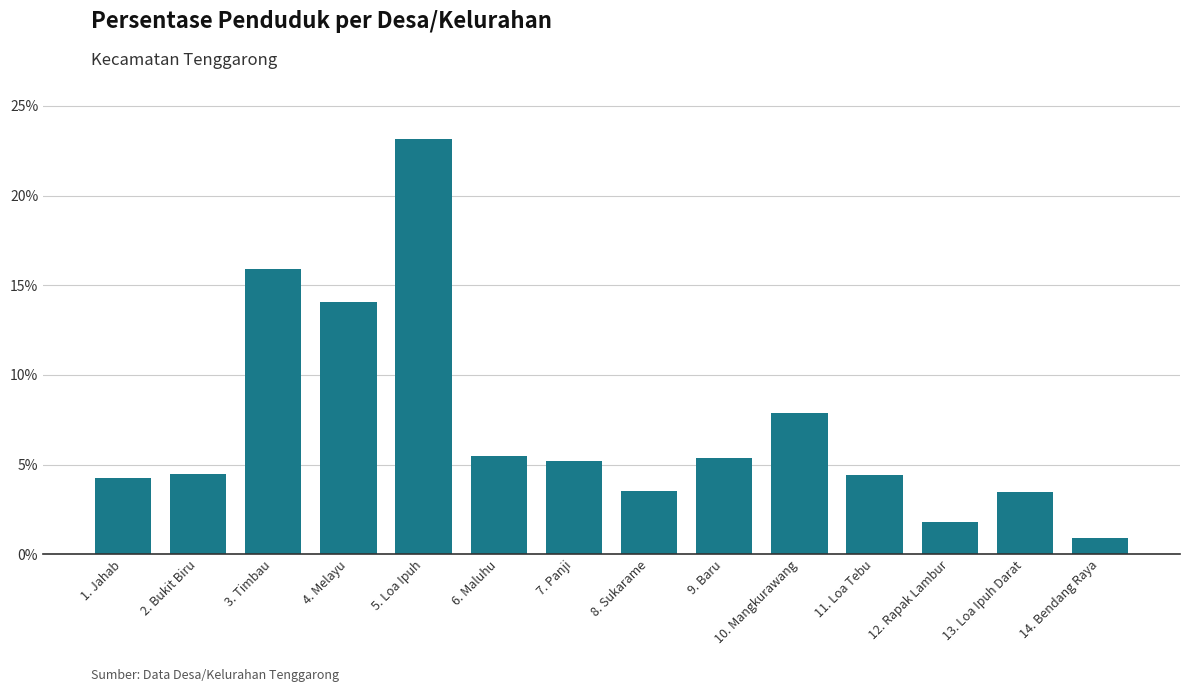

Count the number of values greater than 5.

7